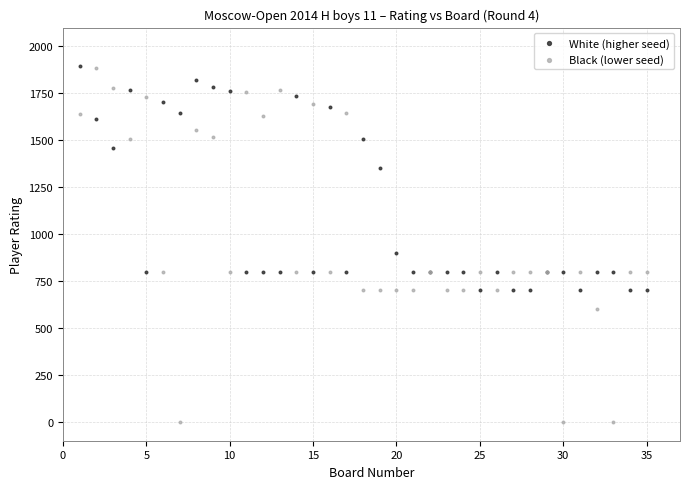

Which series reaches the minimum Y coordinate?

Black (lower seed)